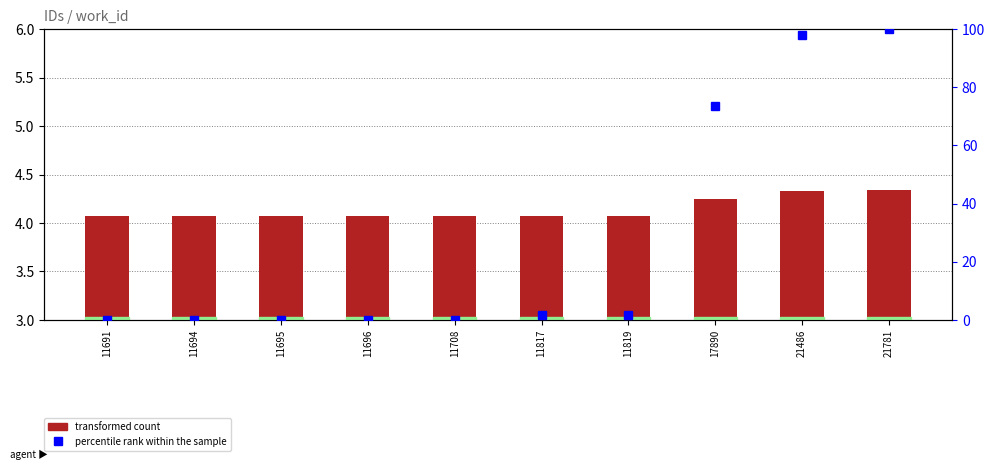

Between 11691 and 11694, which series saw the biggest shift?

percentile rank within the sample